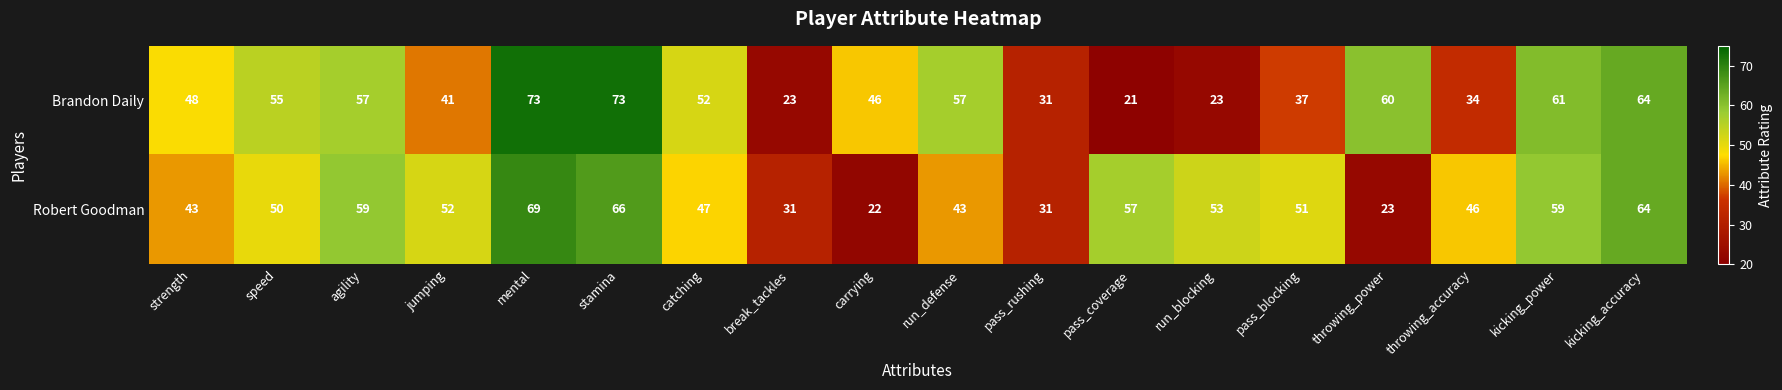

Rank the series by their average value, from lowest to highest.

Brandon Daily, Robert Goodman